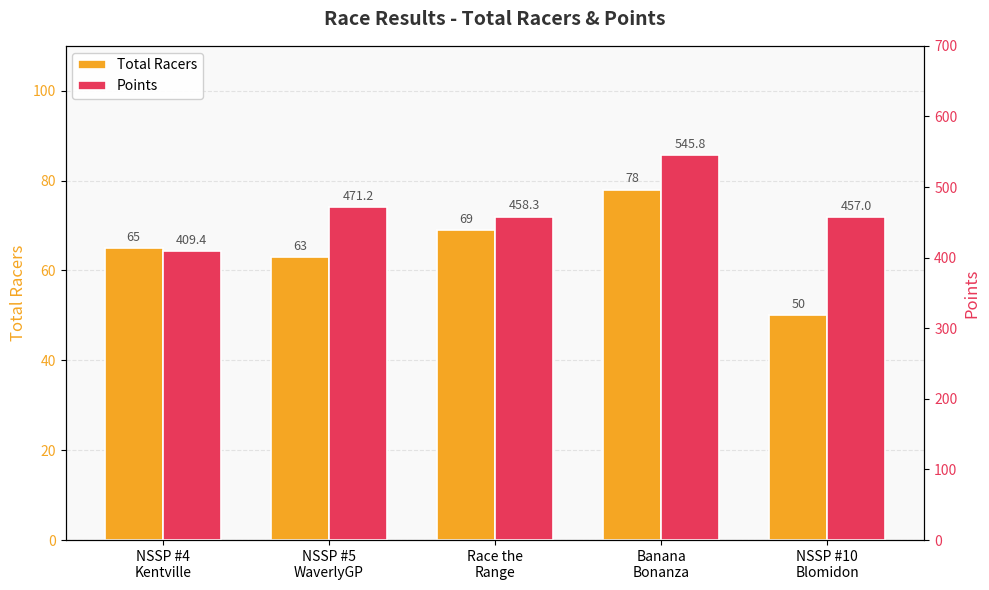

Which category has the lowest value in the Total Racers series?

NSSP #10
Blomidon